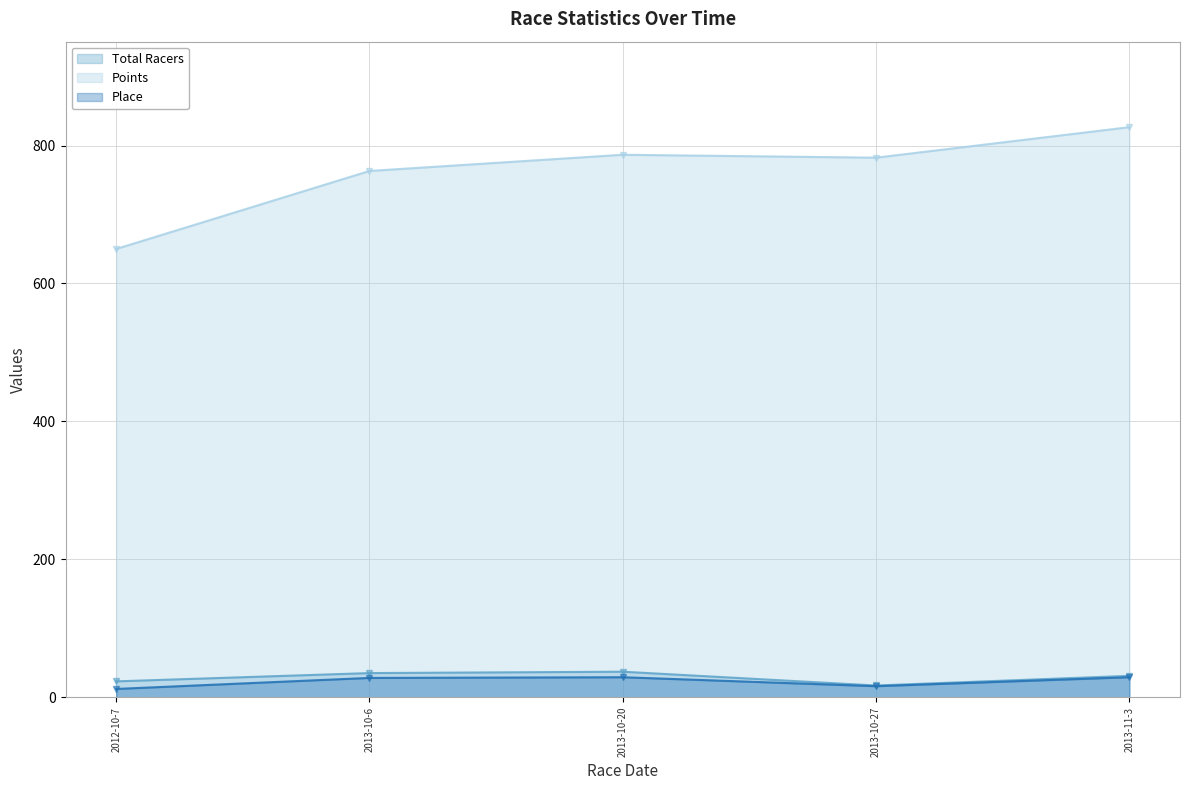

Which has a higher value, 2013-10-20 or 2013-11-3?

2013-10-20